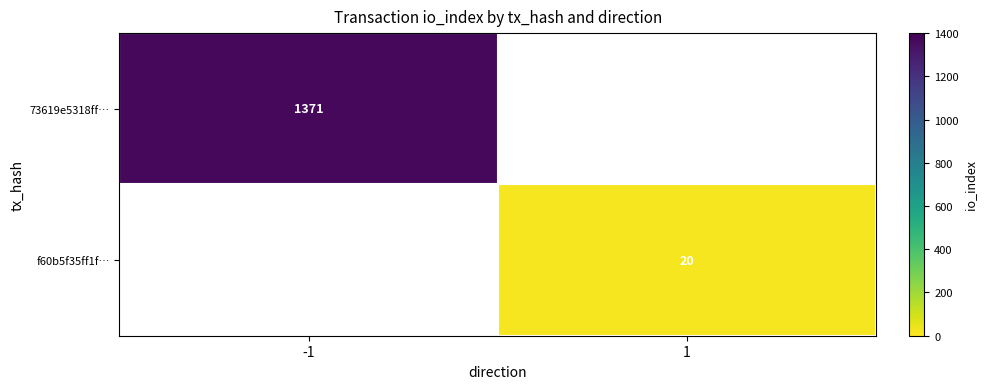

Is it true that 73619e5318ff… equals 567 at -1?

False